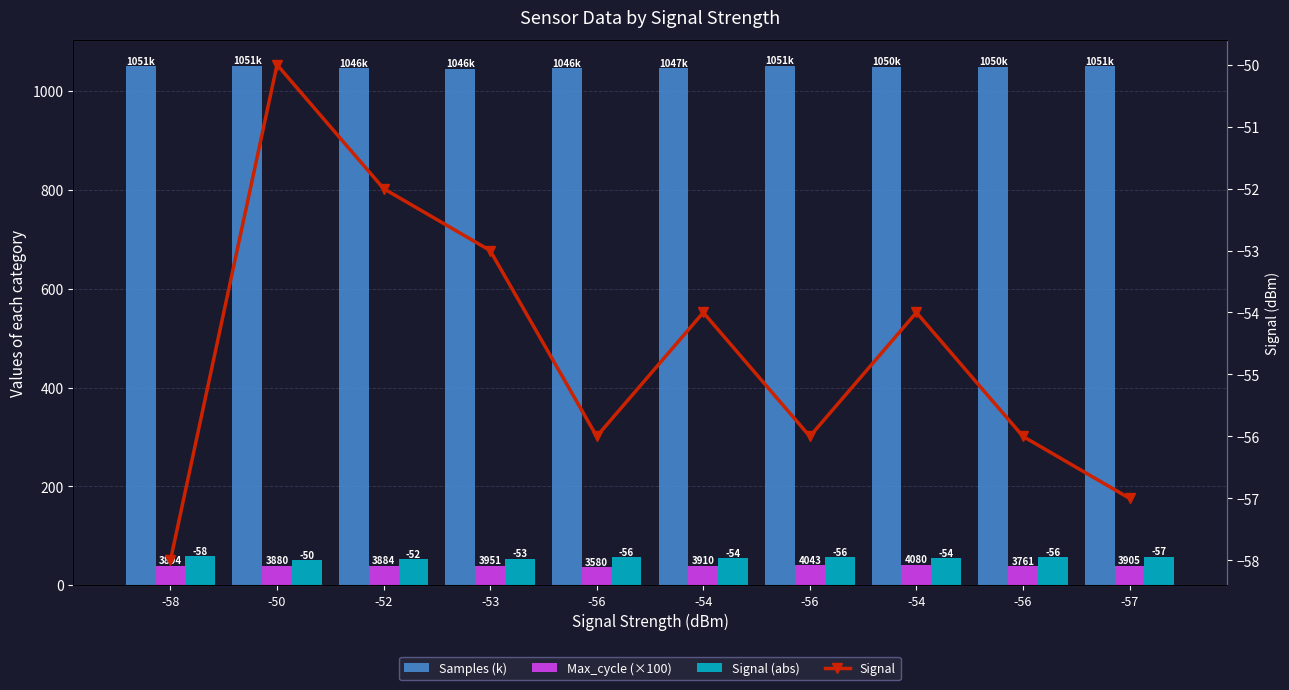

Count the Signal (abs) values in the range 53 to 56.

6